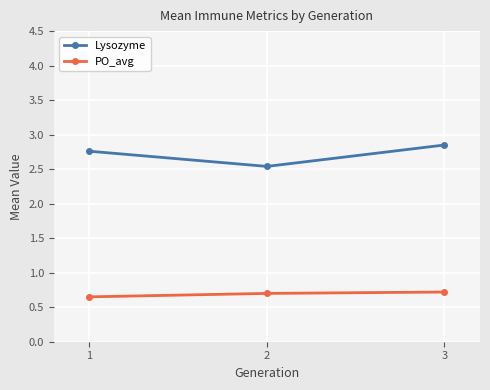

List the series in order of their overall mean, lowest first.

PO_avg, Lysozyme